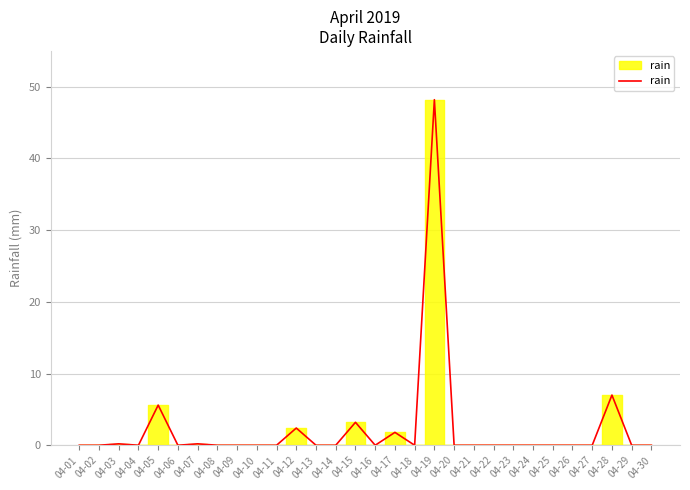

At which category does the chart reach its peak across all series?

04-19